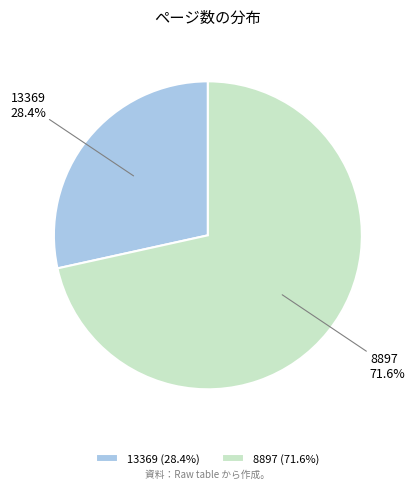

To the nearest percent, what portion does 8897 represent?

72%